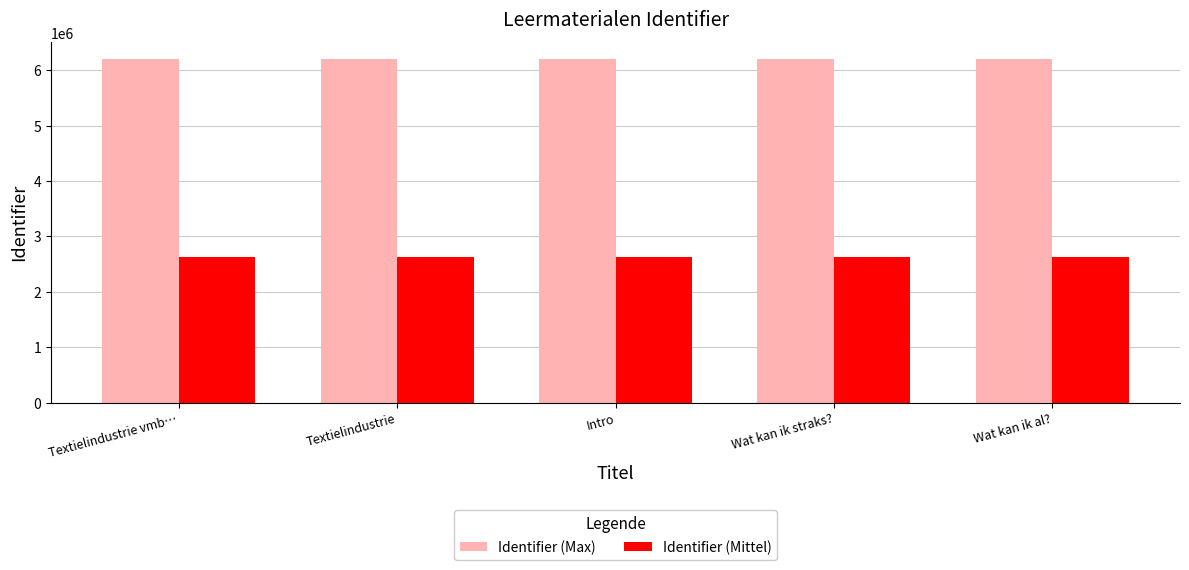

Is it true that Identifier (Max) equals 6200274 at Textielindustrie vmb…?

True